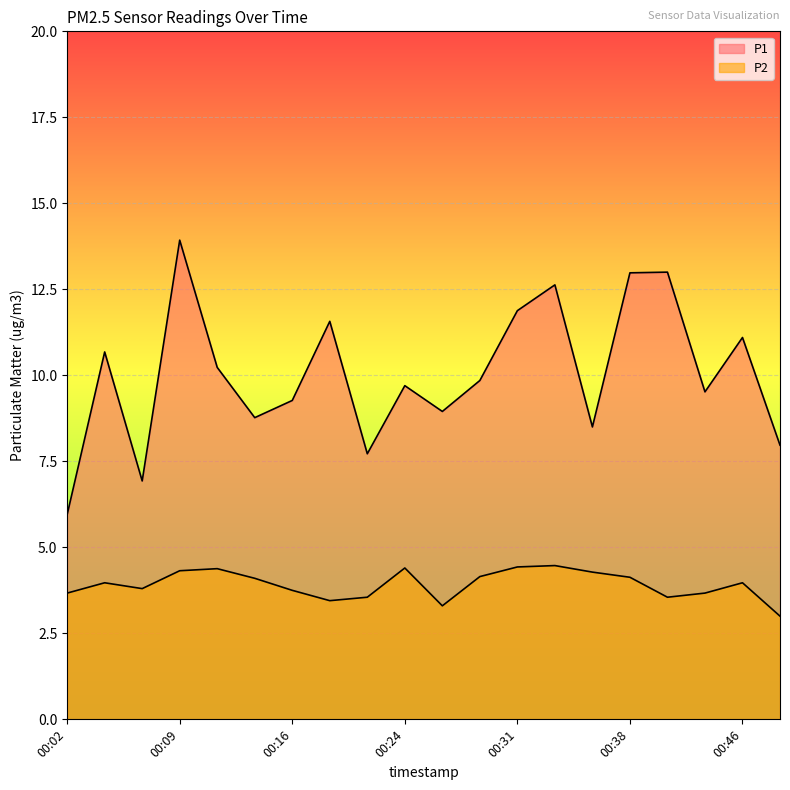

What is the total value across all series at 00:31?

16.3